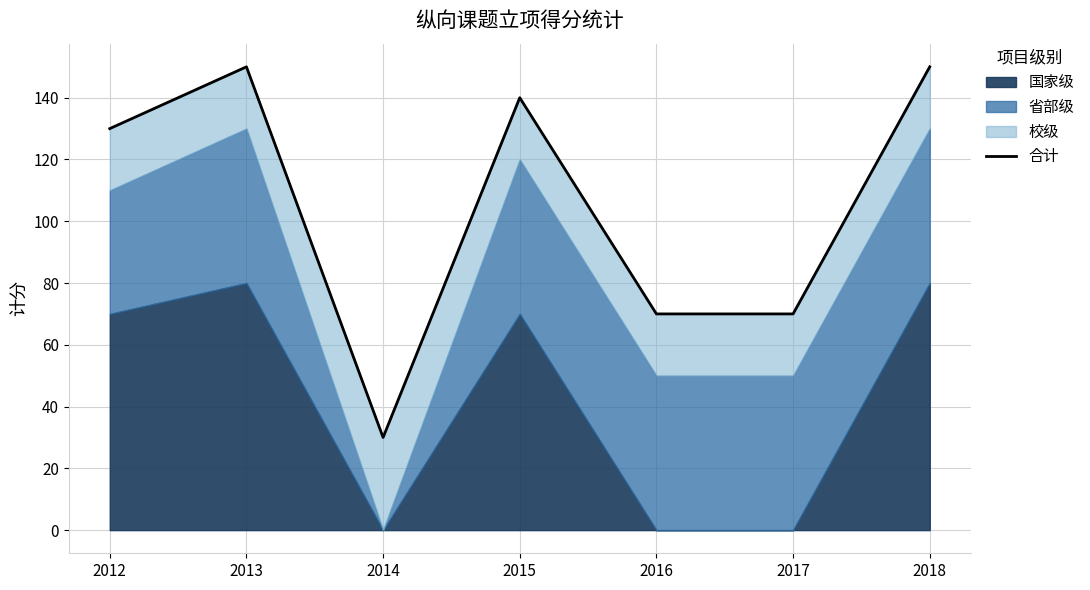

Where is the first local maximum?

2013